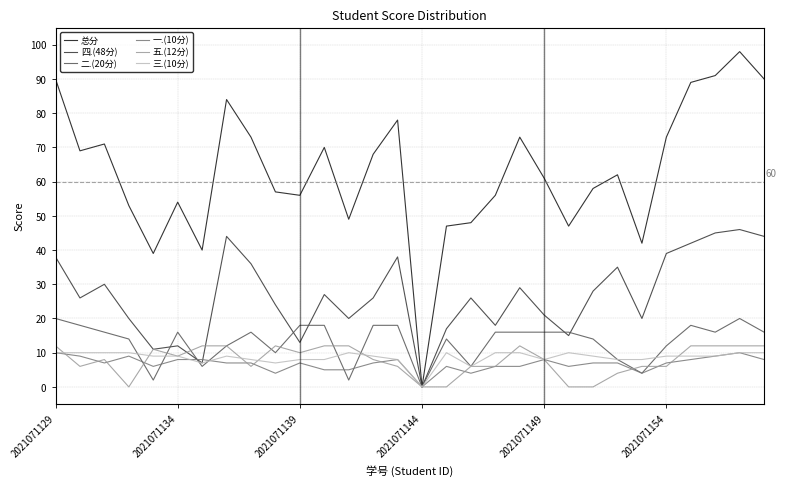

What is the maximum value shown in the chart?

98